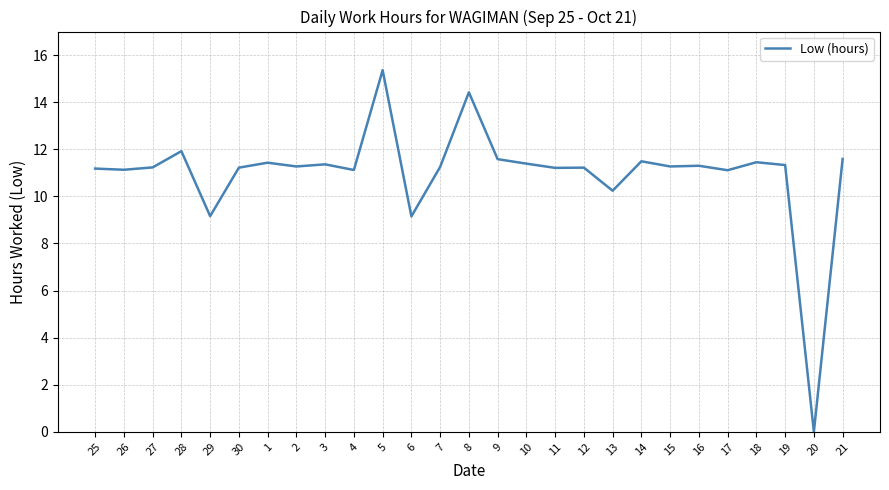

What is the difference between the maximum and minimum values?

15.4